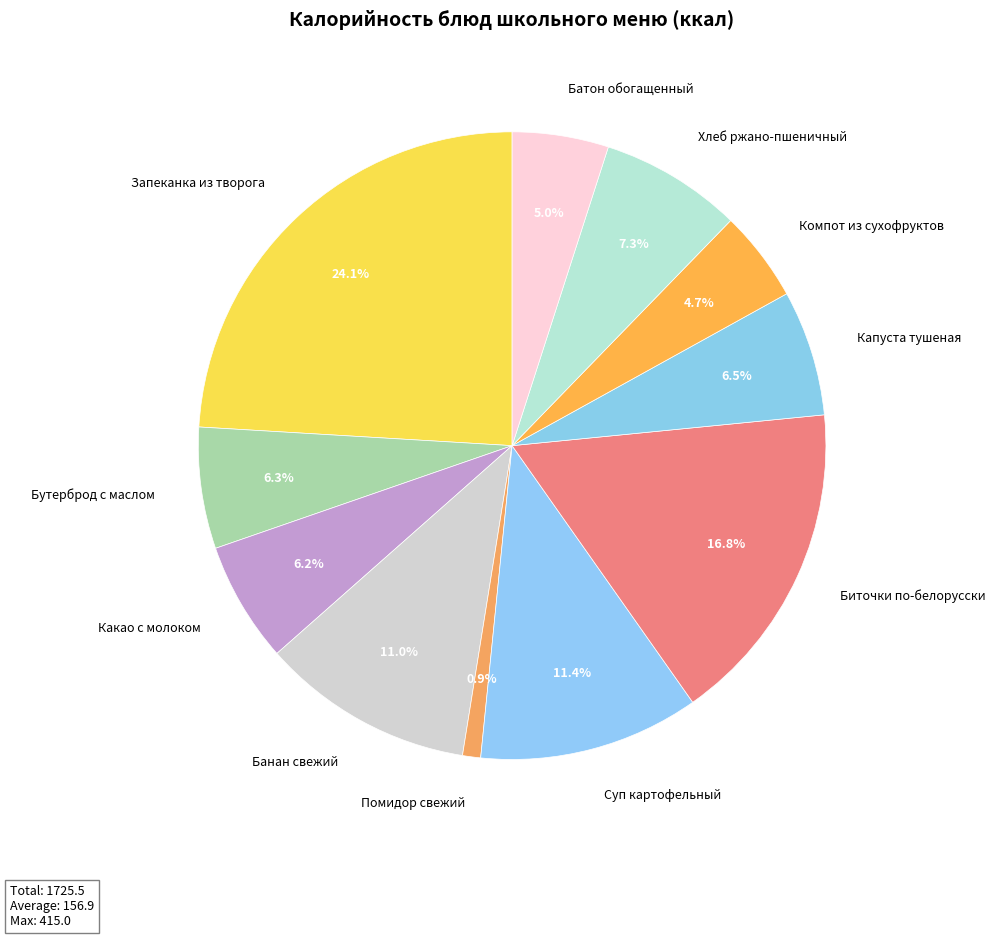

Between Какао с молоком and Компот из сухофруктов, which is larger?

Какао с молоком